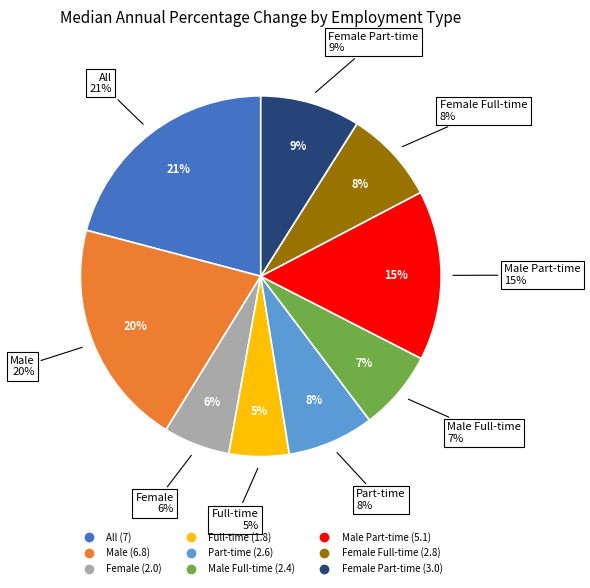

Is it true that Male Full-time is 15% of the pie?

False